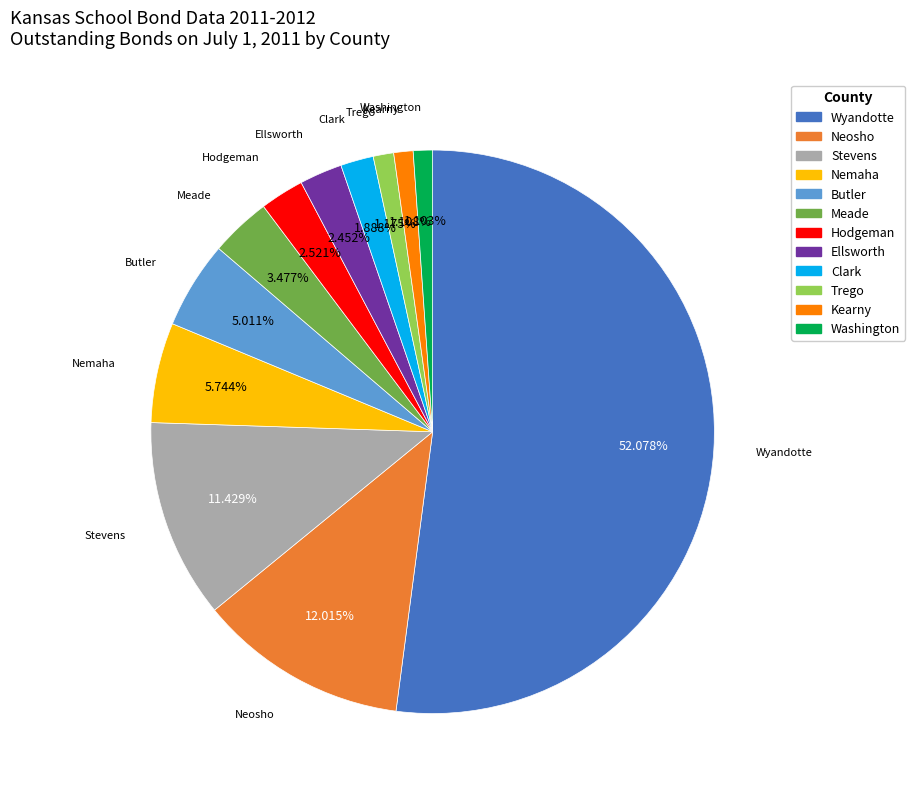

To the nearest percent, what portion does Clark represent?

2%